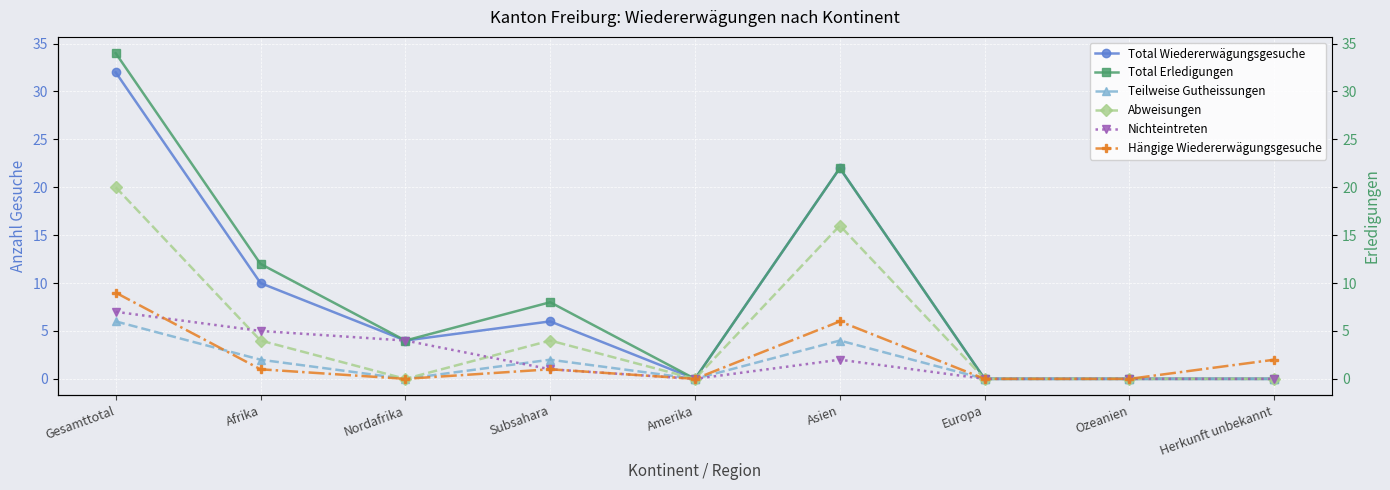

Reading left to right, list all the values displayed in this chart.

Total Wiedererwägungsgesuche: 32	10	4	6	0	22	0	0	0
Total Erledigungen: 34	12	4	8	0	22	0	0	0
Teilweise Gutheissungen: 6	2	0	2	0	4	0	0	0
Abweisungen: 20	4	0	4	0	16	0	0	0
Nichteintreten: 7	5	4	1	0	2	0	0	0
Hängige Wiedererwägungsgesuche: 9	1	0	1	0	6	0	0	2